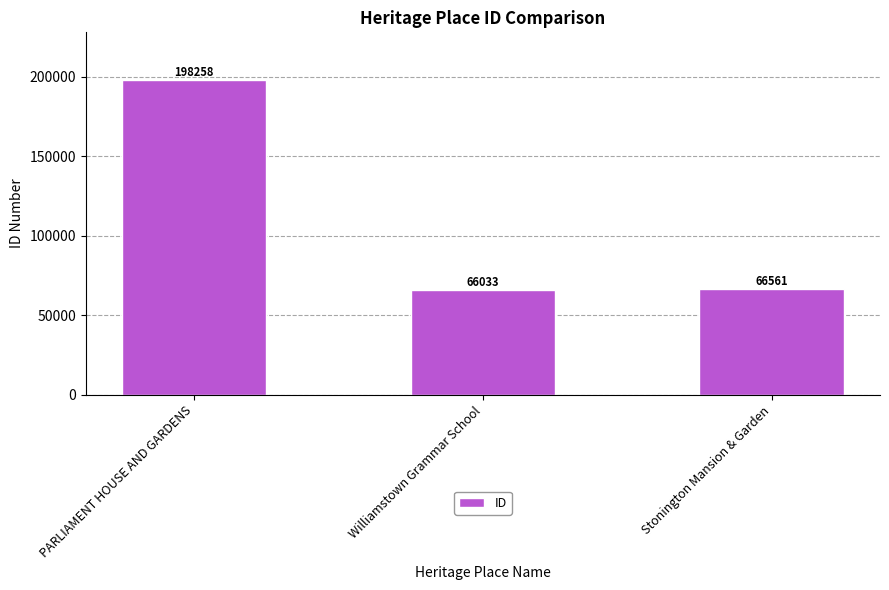

How many values are below 66561?

1